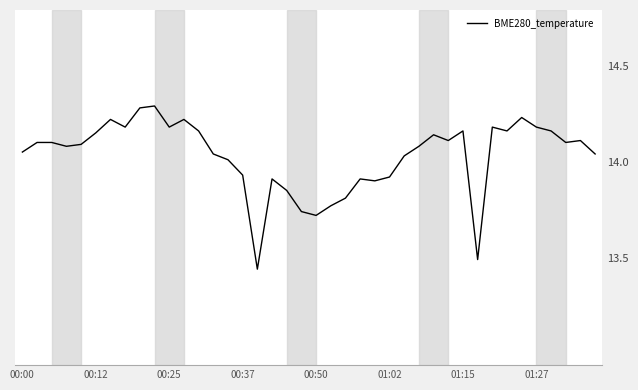

Rank the categories by value from highest to lowest.

9, 8, 34, 01:15, 11, 01:27, 10, 32, 35, 12, 30, 33, 36, 01:02, 28, 29, 38, 00:12, 00:25, 37, 00:50, 00:37, 27, 00:00, 13, 39, 26, 14, 15, 25, 17, 23, 24, 18, 22, 21, 19, 20, 31, 16